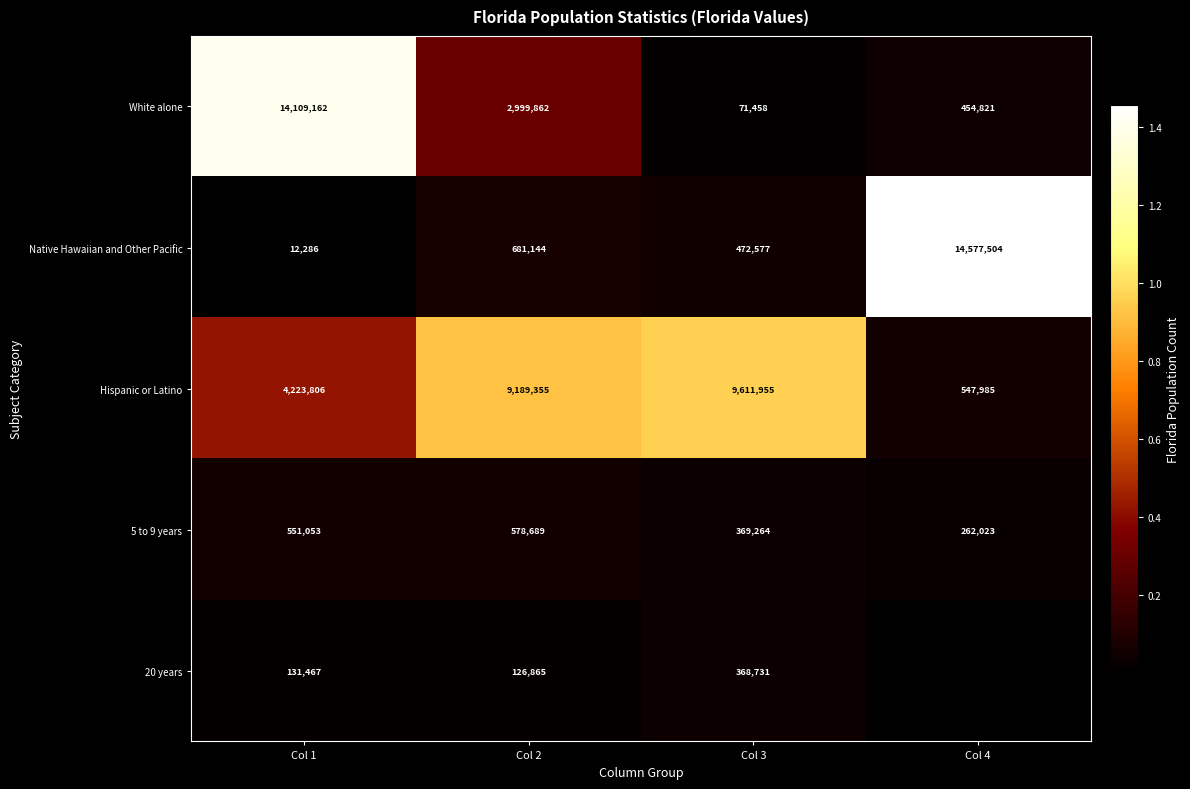

Rank the categories by Hispanic or Latino value from highest to lowest.

Col 3, Col 2, Col 1, Col 4